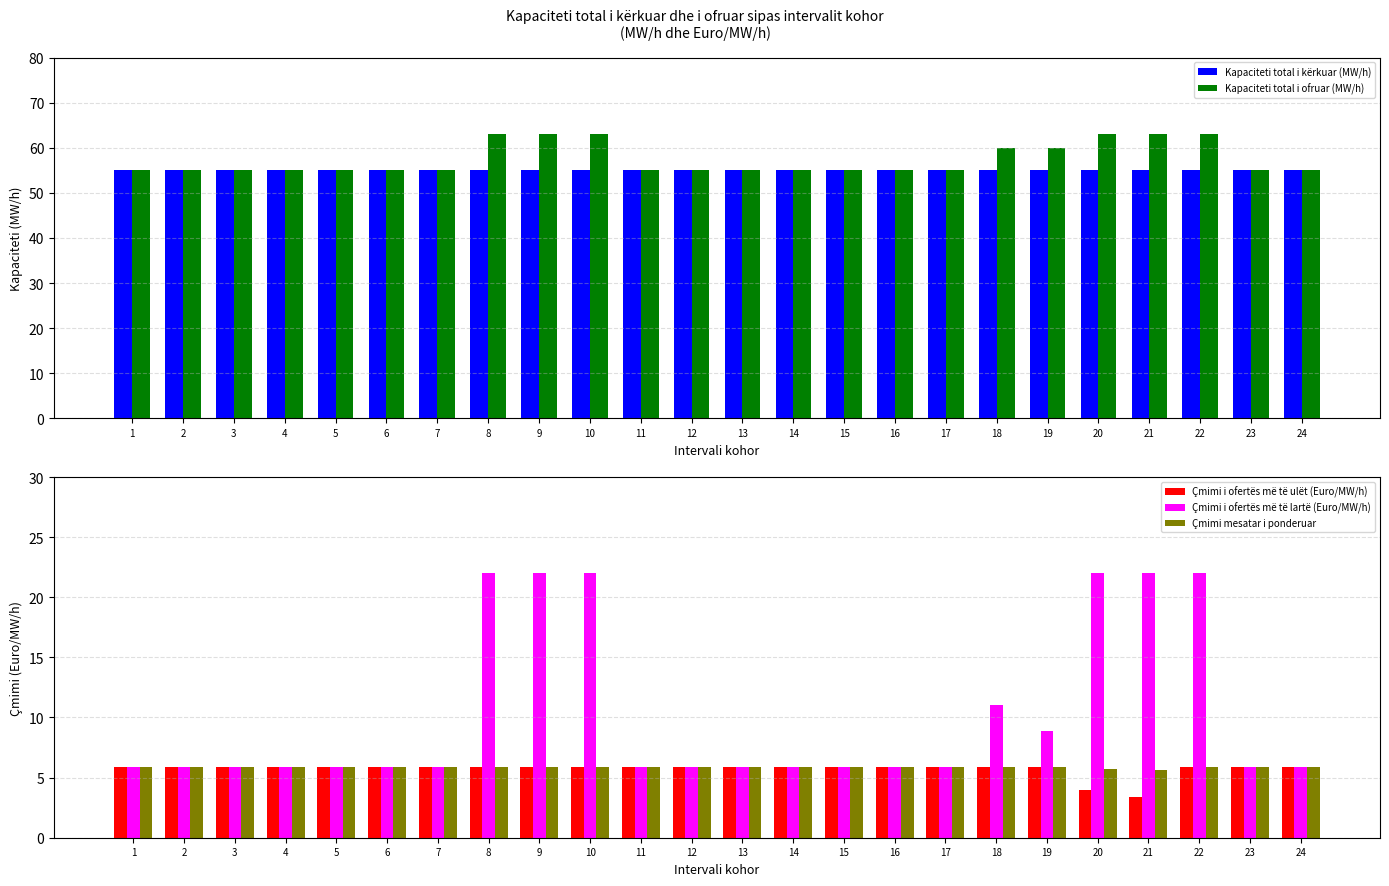

What are all the series names shown in the legend?

Kapaciteti total i kërkuar (MW/h), Kapaciteti total i ofruar (MW/h), Çmimi i ofertës më të ulët (Euro/MW/h), Çmimi i ofertës më të lartë (Euro/MW/h), Çmimi mesatar i ponderuar